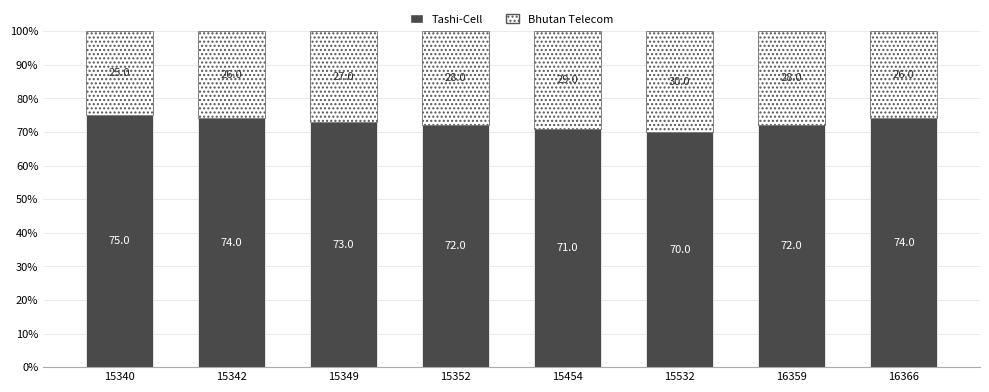

The value of Tashi-Cell at 15342 is 122. True or false?

False